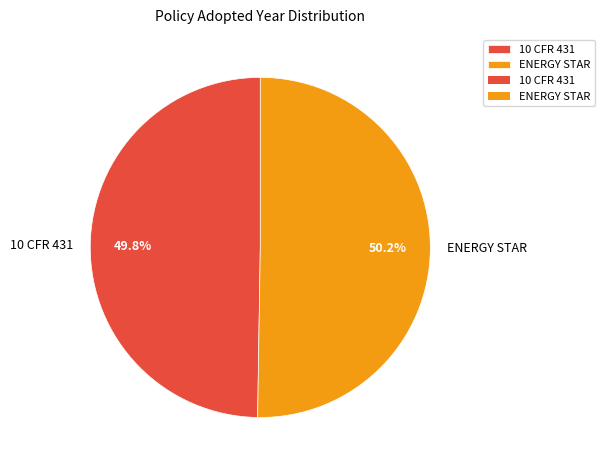

Approximately how many times larger is the value at ENERGY STAR compared to 10 CFR 431?

1.0